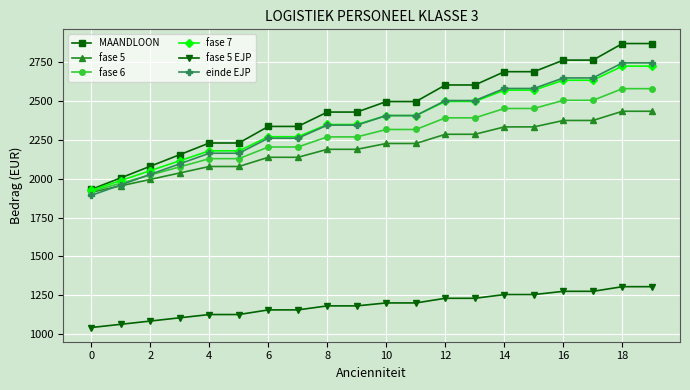

True or false: fase 5 EJP and einde EJP intersect in this chart.

False